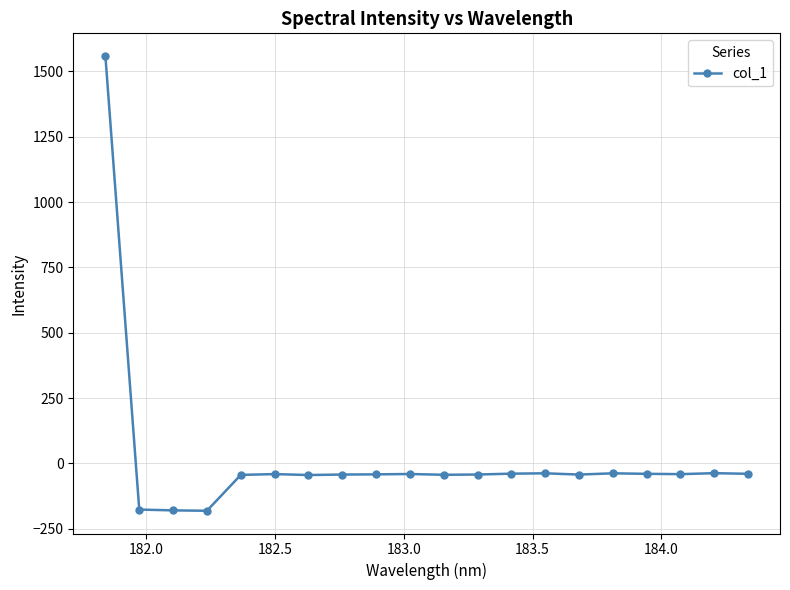

Count the number of data series in this chart.

1